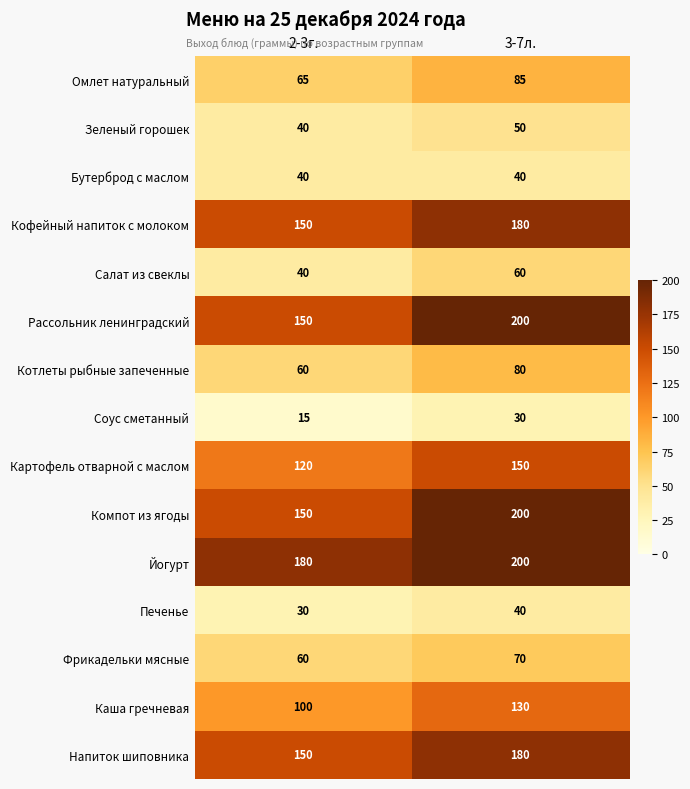

What is the difference between the maximum and minimum values in the Кофейный напиток с молоком series?

30